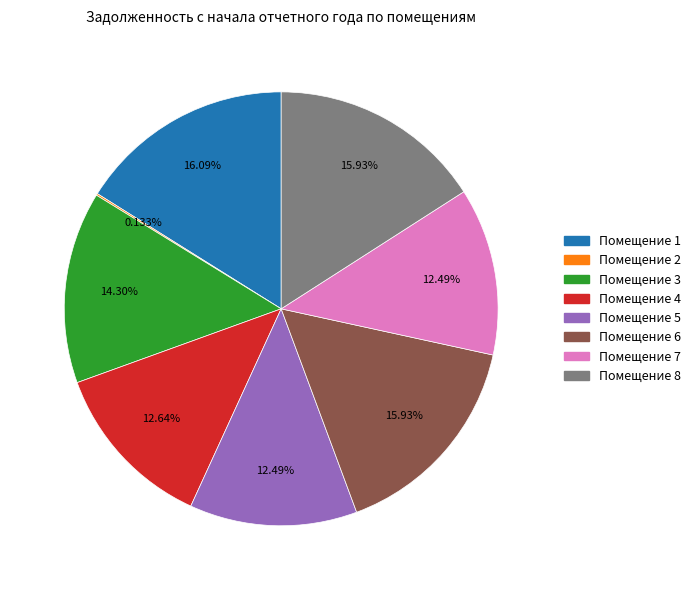

Do Помещение 5 and Помещение 8 together represent more than half of the pie?

No